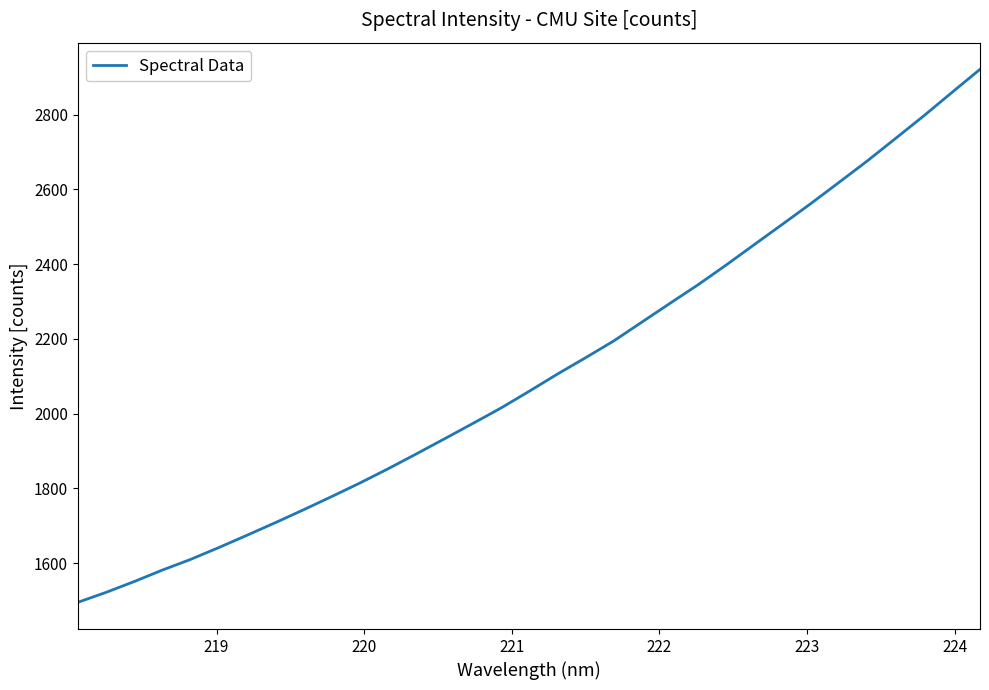

What is the difference between the maximum and minimum values?

1426.7